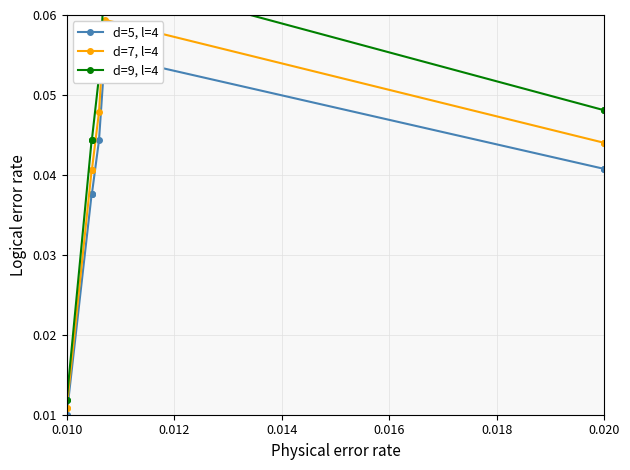

What are all the series names shown in the legend?

d=5, l=4, d=7, l=4, d=9, l=4